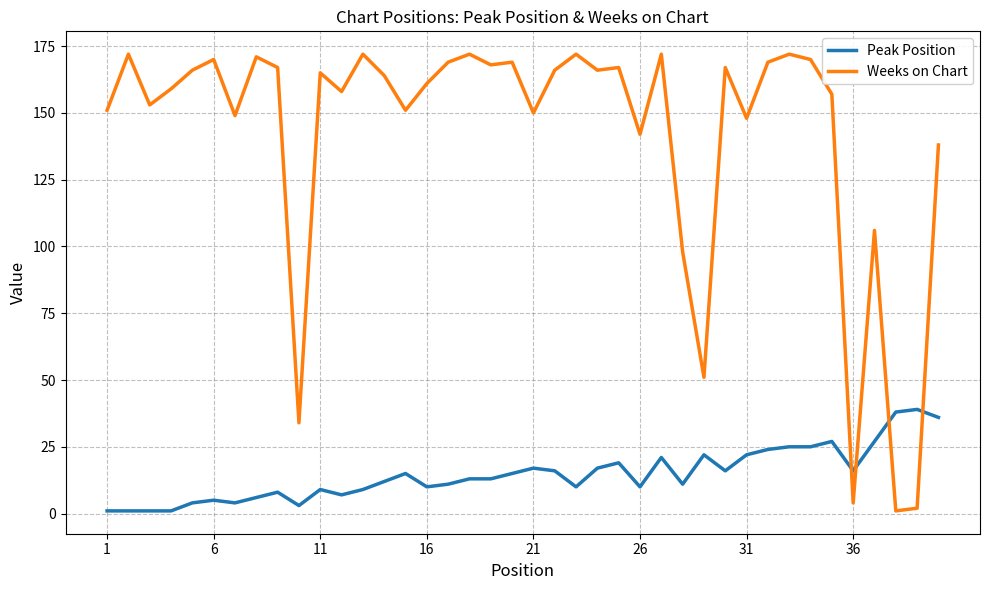

List the series in order of their peak value, highest first.

Weeks on Chart, Peak Position